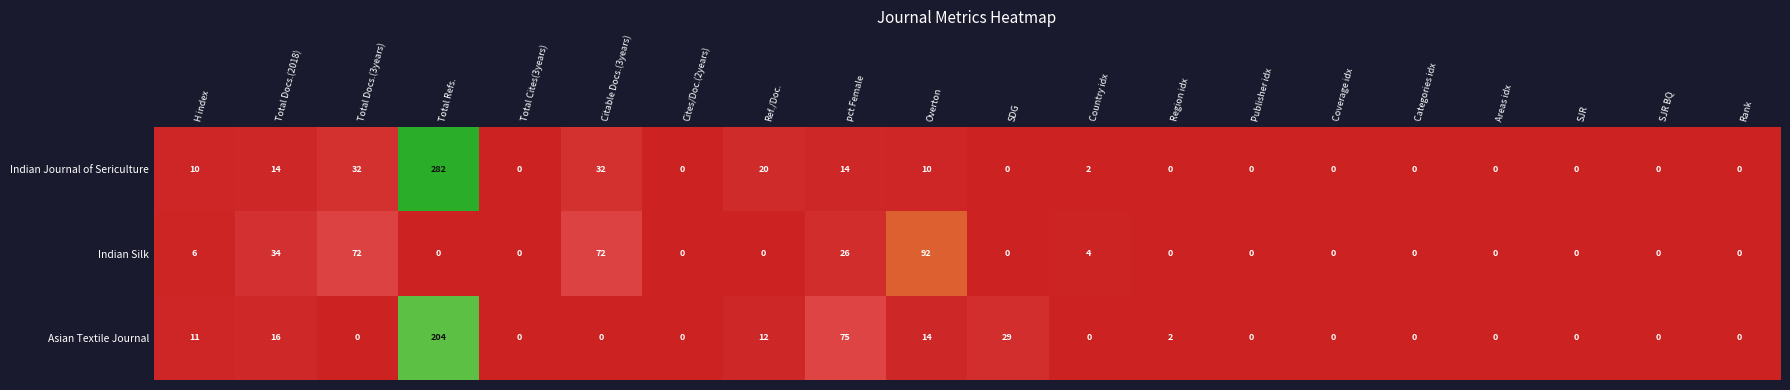

What is the sum of all Asian Textile Journal values?

363